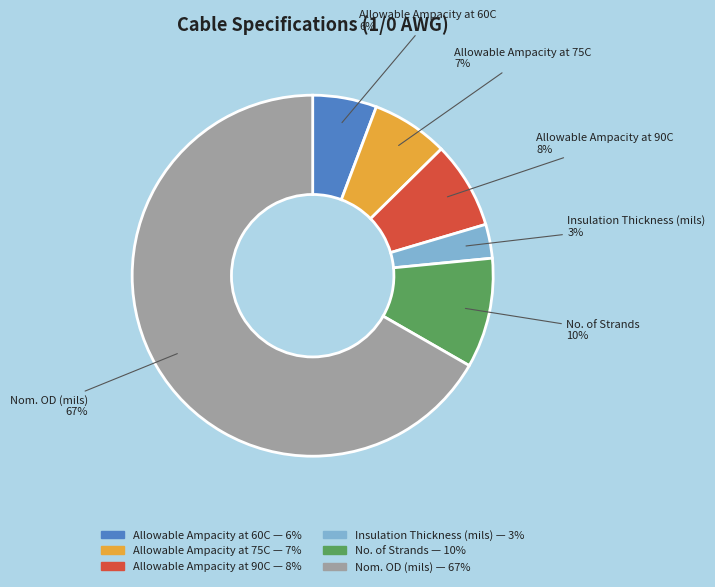

To the nearest percent, what is the average slice percentage?

17%